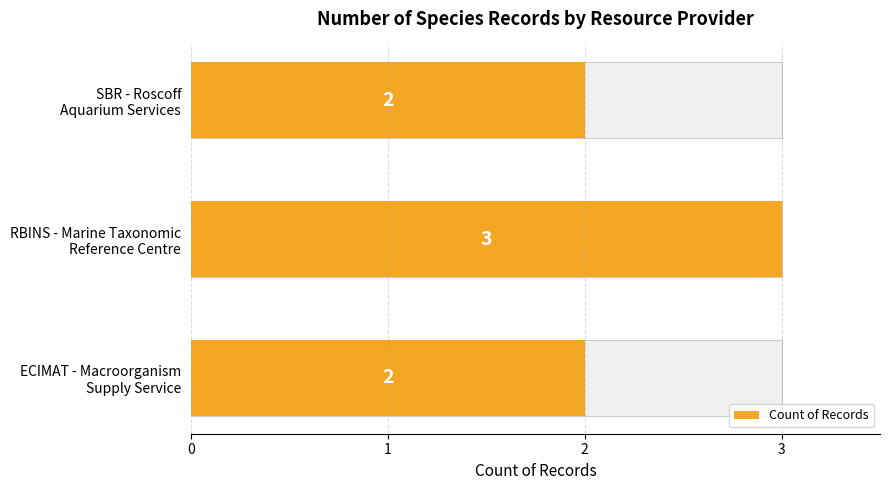

How many values exceed 2?

1